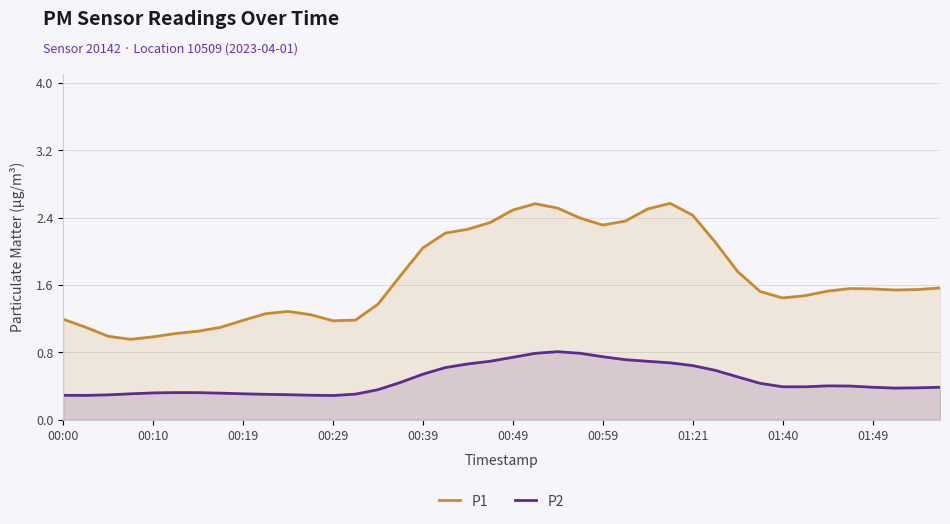

The P2 series shows 0.6 at 14. True or false?

False